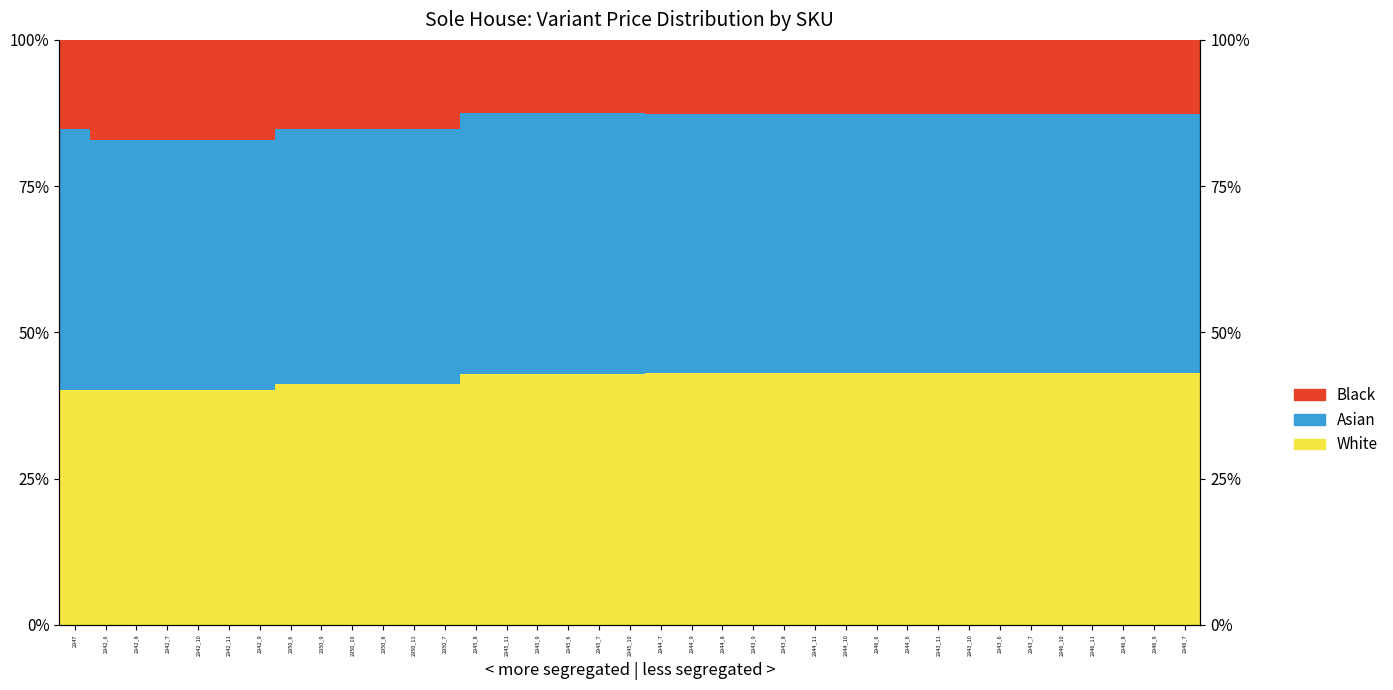

What is the sum of all White values?

1560.3